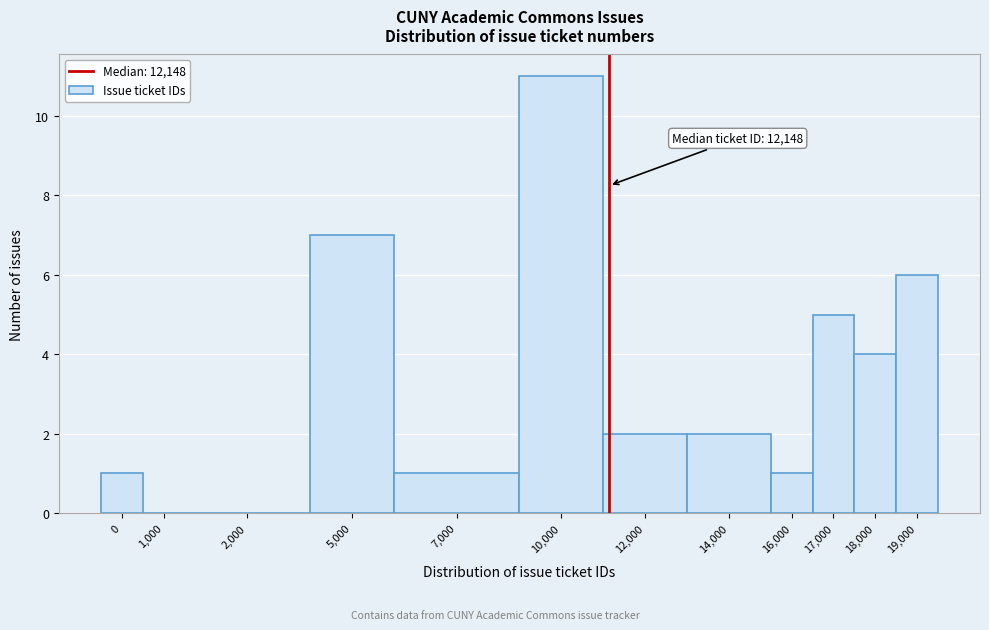

Reading left to right, what are all the values shown in this chart?

0=1	1,000=0	2,000=0	5,000=7	7,000=1	10,000=11	12,000=2	14,000=2	16,000=1	17,000=5	18,000=4	19,000=6